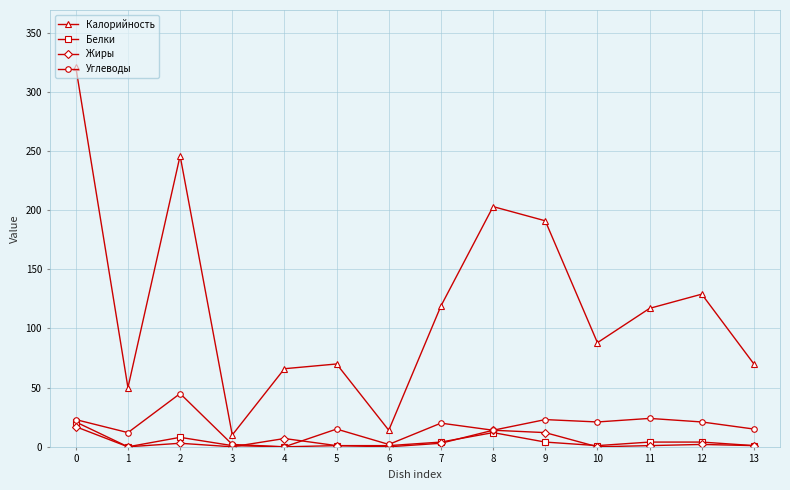

Is this an area chart (filled region under the line)?

No